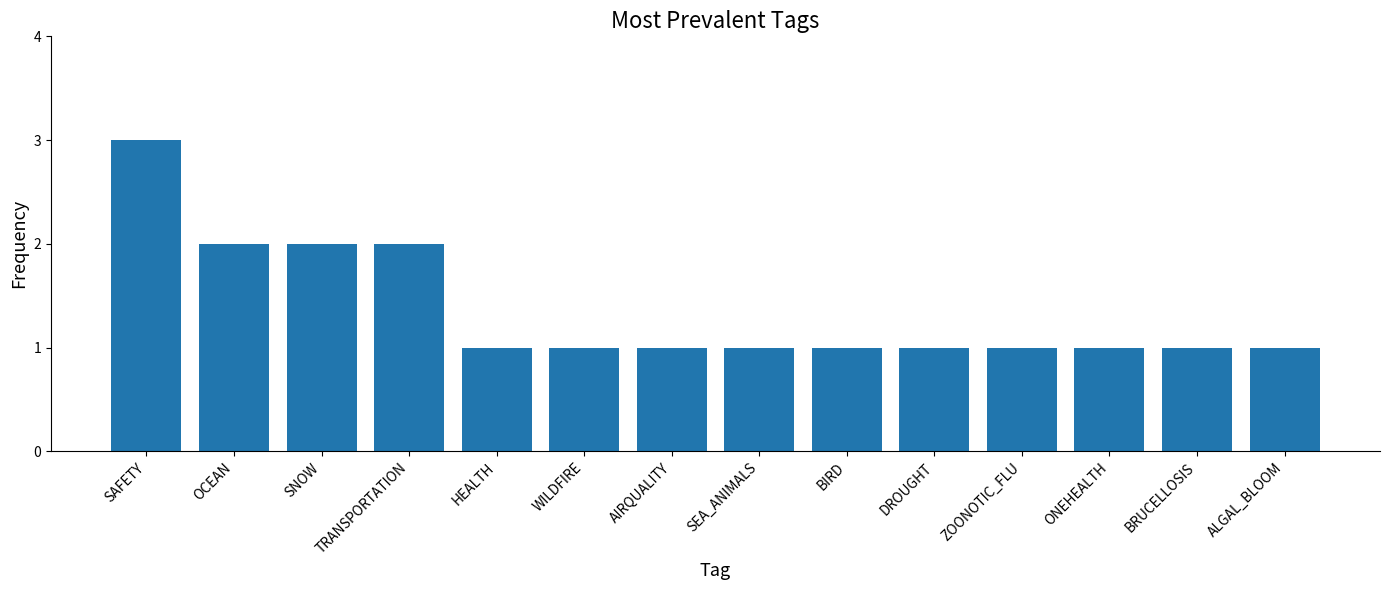

What is the label of the 1st bar from the right?

ALGAL_BLOOM